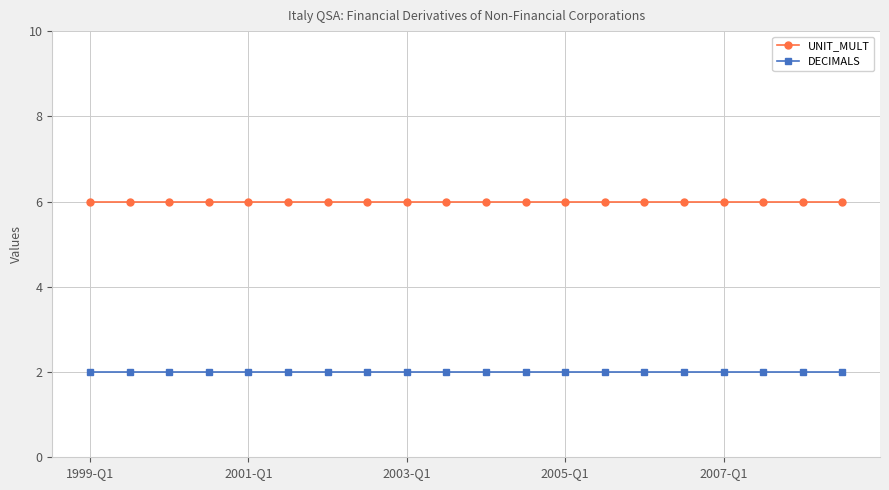

Rank the series by their maximum value, from highest to lowest.

UNIT_MULT, DECIMALS